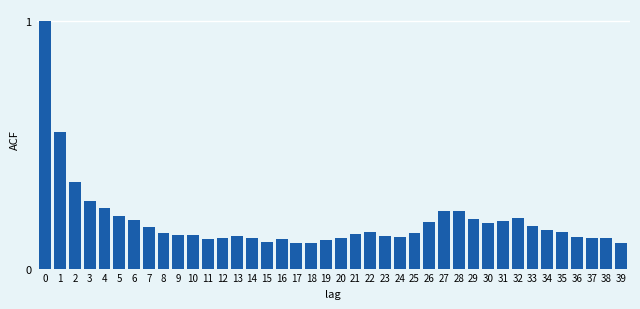

What is the sum of all values?

7.7